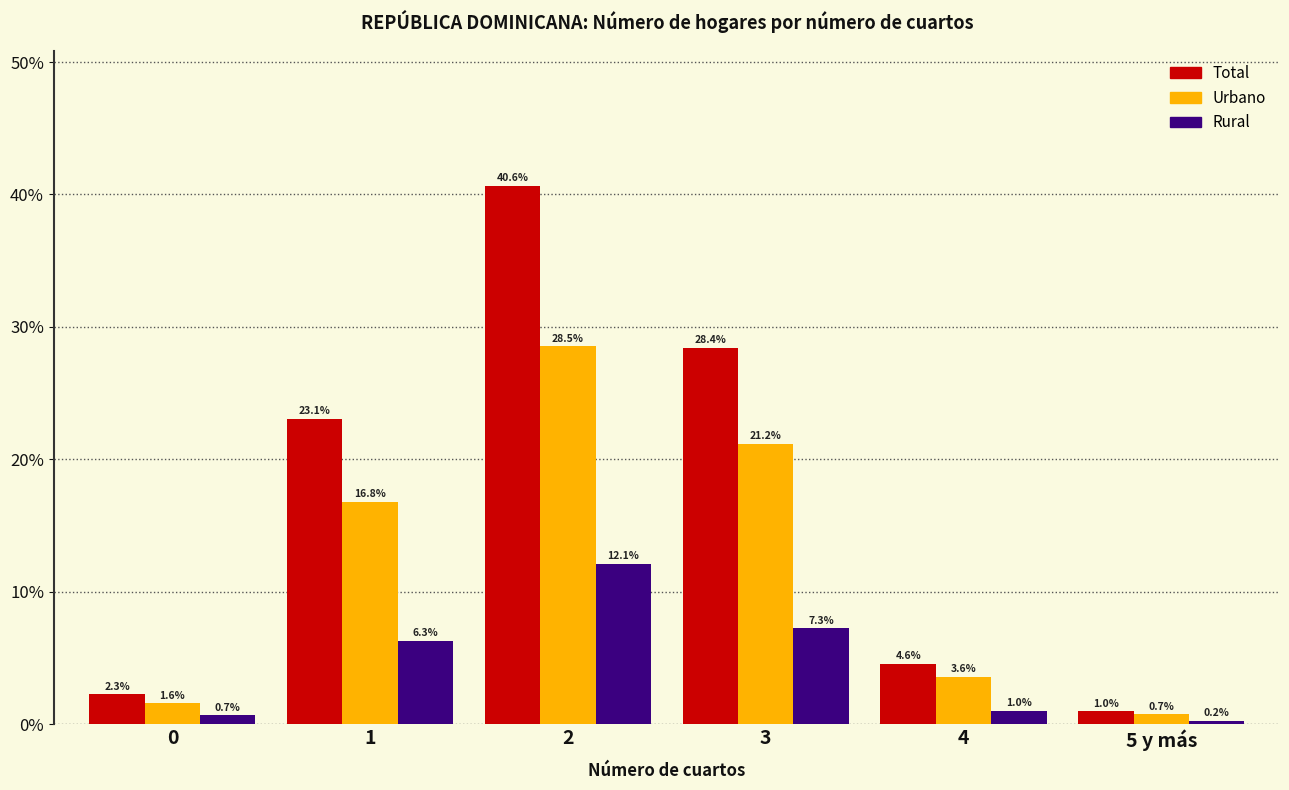

Reading left to right, list all the values displayed in this chart.

Total: 2.3	23.1	40.6	28.4	4.6	1.0
Urbano: 1.6	16.8	28.5	21.2	3.6	0.7
Rural: 0.7	6.3	12.1	7.3	1.0	0.2